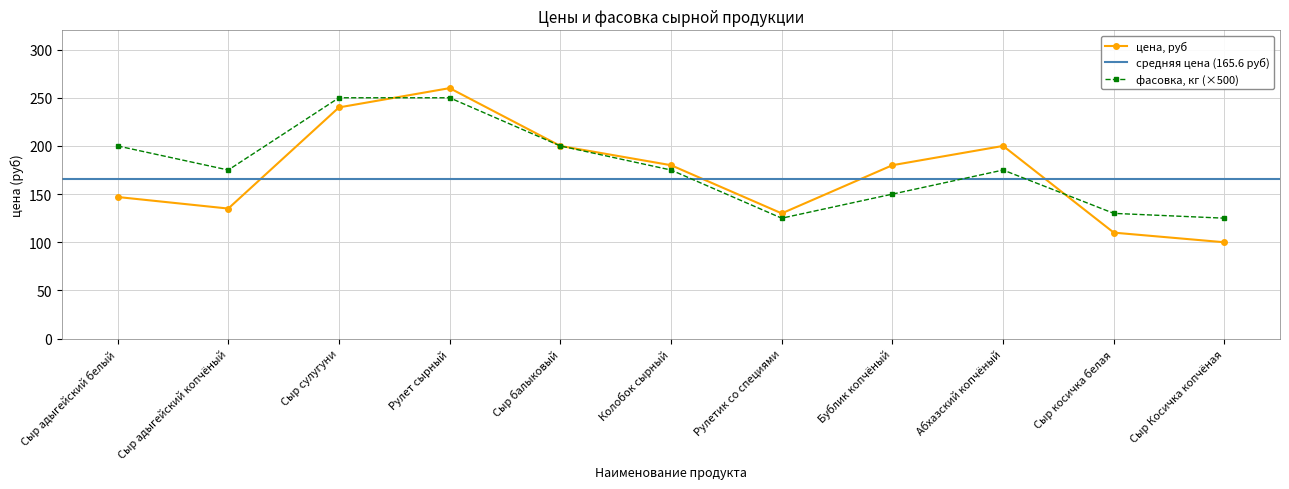

What is the value of the фасовка, кг point at the 2nd from the left?

175